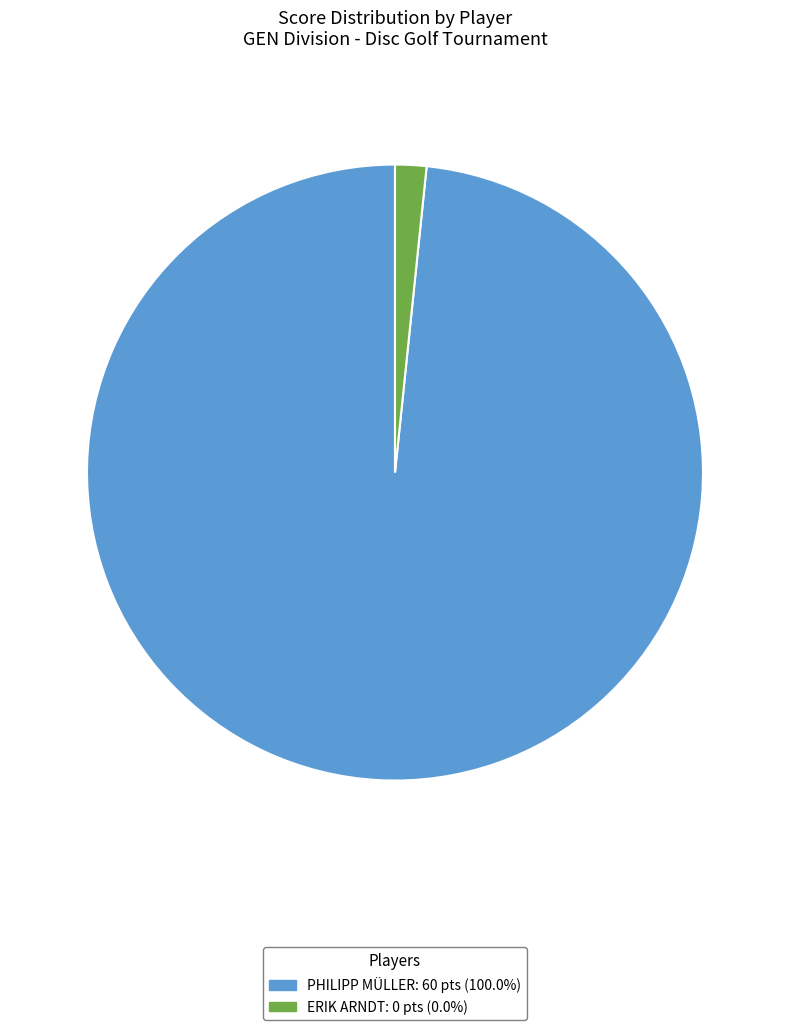

Is there a majority slice in this chart?

Yes